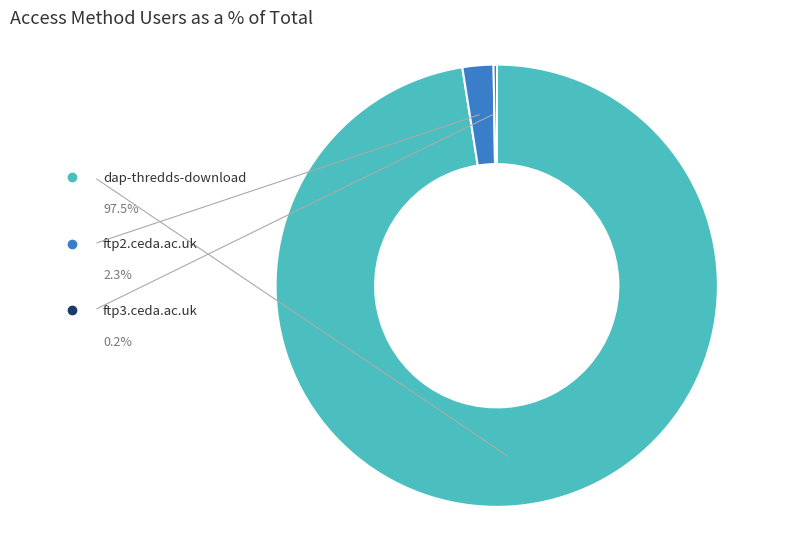

To the nearest percent, what percentage of the pie is dap-thredds-download?

98%